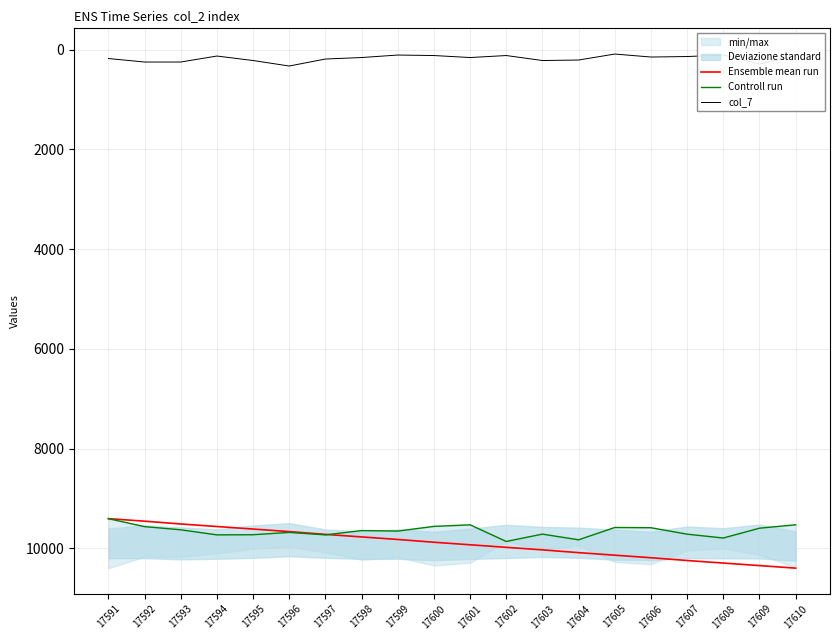

What is the average value of the Controll run series?

9650.0